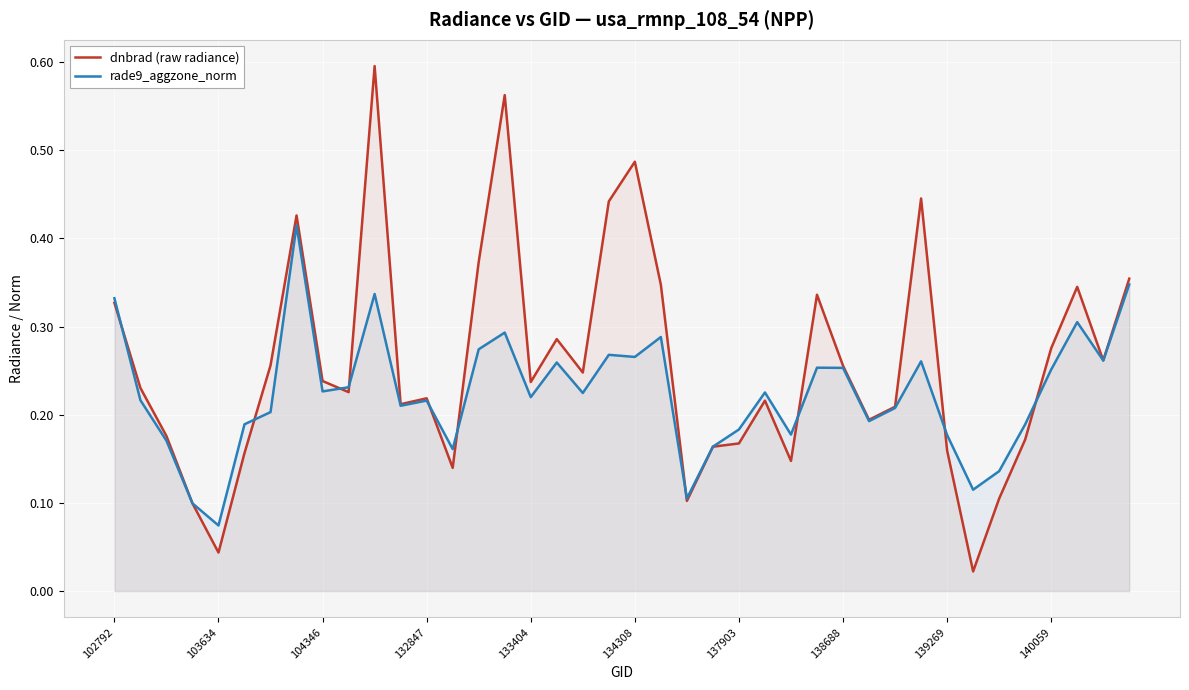

What are all the series names shown in the legend?

dnbrad (raw radiance), rade9_aggzone_norm